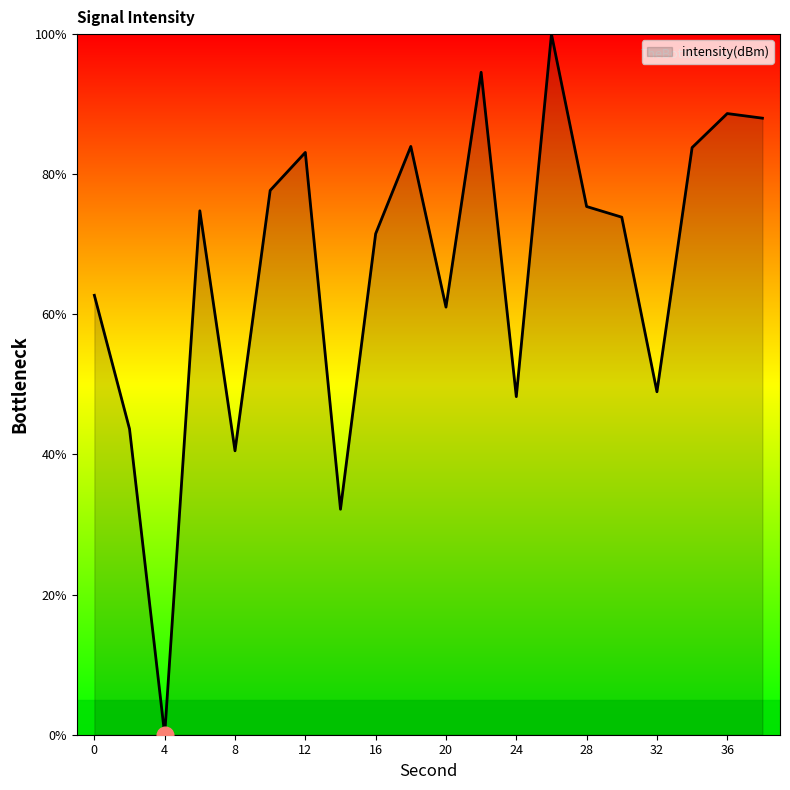

How many lines are shown in the chart?

1